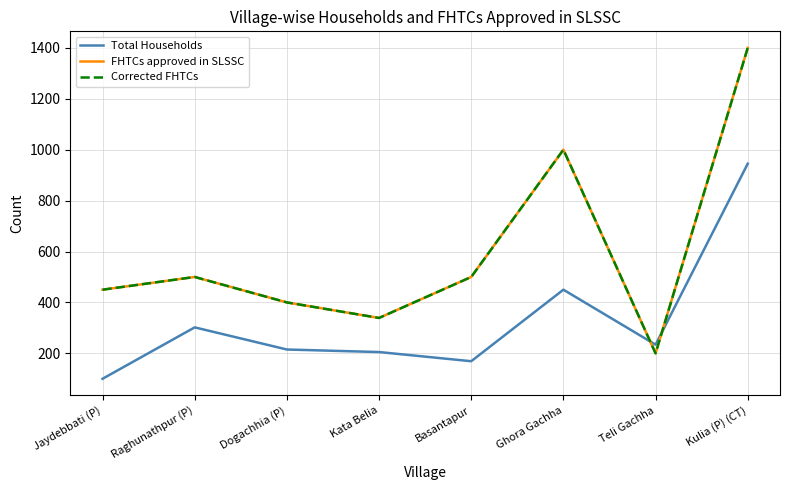

How many lines are shown in the chart?

3